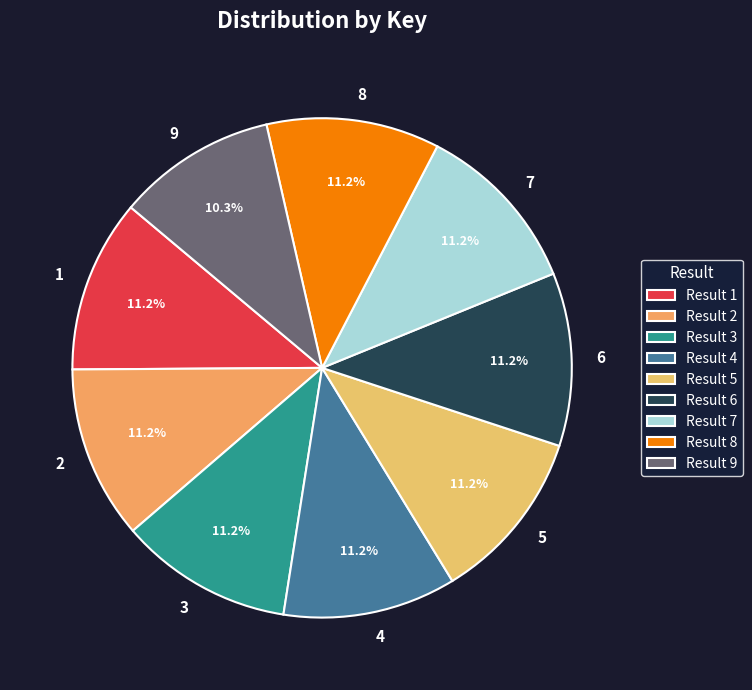

True or false: 8 accounts for 1% of the total.

False